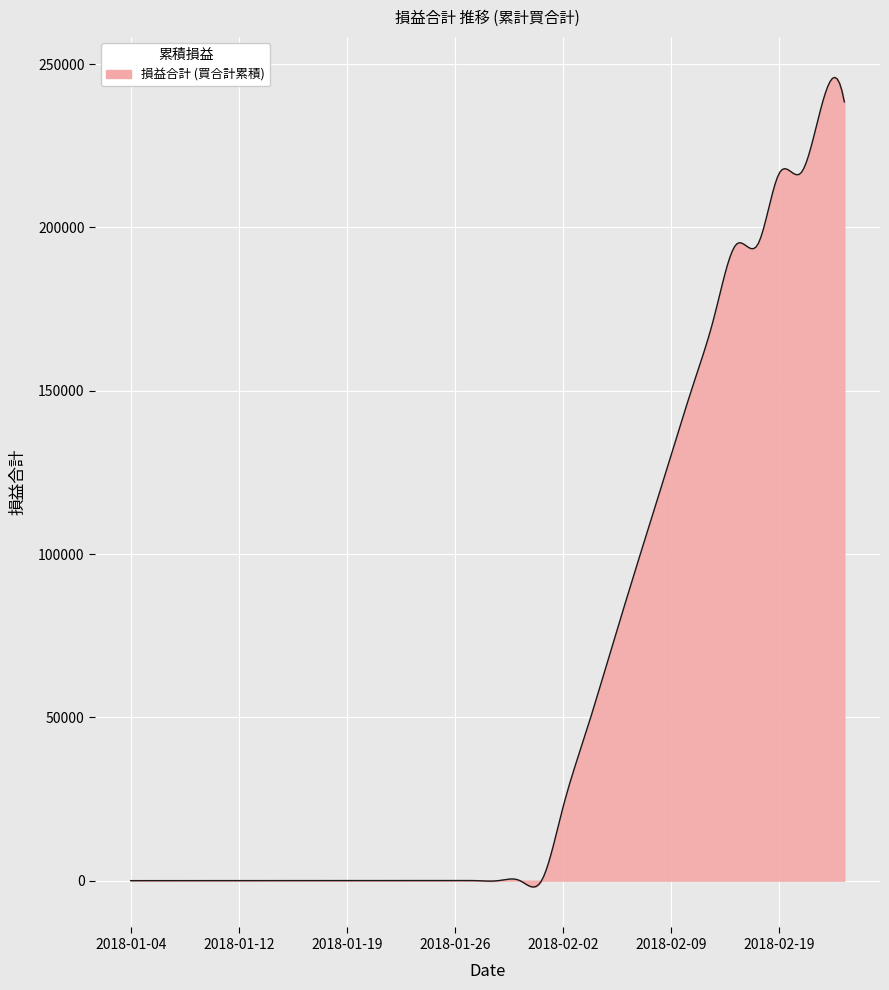

What is the difference between the maximum and minimum values?

247891.7